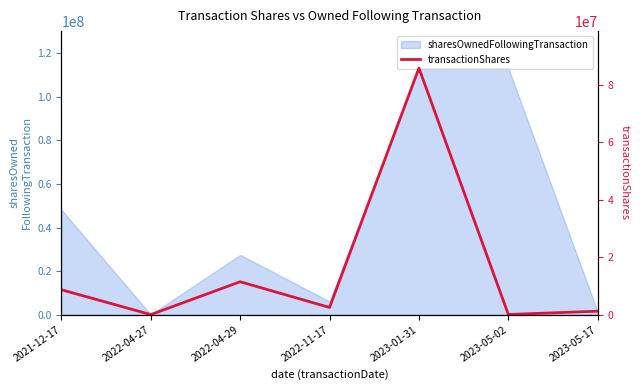

Where does the data first go above 2492042?

2021-12-17